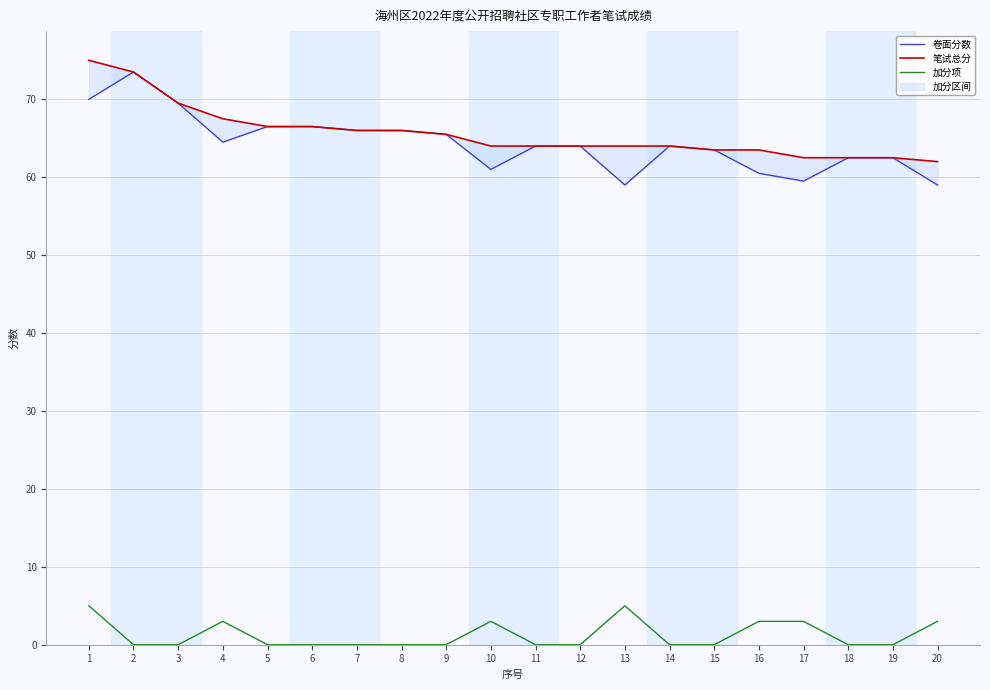

Reading left to right, transcribe all the data shown in this chart.

卷面分数: 1=70.0	2=73.5	3=69.5	4=64.5	5=66.5	6=66.5	7=66.0	8=66.0	9=65.5	10=61.0	11=64.0	12=64.0	13=59.0	14=64.0	15=63.5	16=60.5	17=59.5	18=62.5	19=62.5	20=59.0
笔试总分: 1=75.0	2=73.5	3=69.5	4=67.5	5=66.5	6=66.5	7=66.0	8=66.0	9=65.5	10=64.0	11=64.0	12=64.0	13=64.0	14=64.0	15=63.5	16=63.5	17=62.5	18=62.5	19=62.5	20=62.0
加分项: 1=5.0	2=0.0	3=0.0	4=3.0	5=0.0	6=0.0	7=0.0	8=0.0	9=0.0	10=3.0	11=0.0	12=0.0	13=5.0	14=0.0	15=0.0	16=3.0	17=3.0	18=0.0	19=0.0	20=3.0